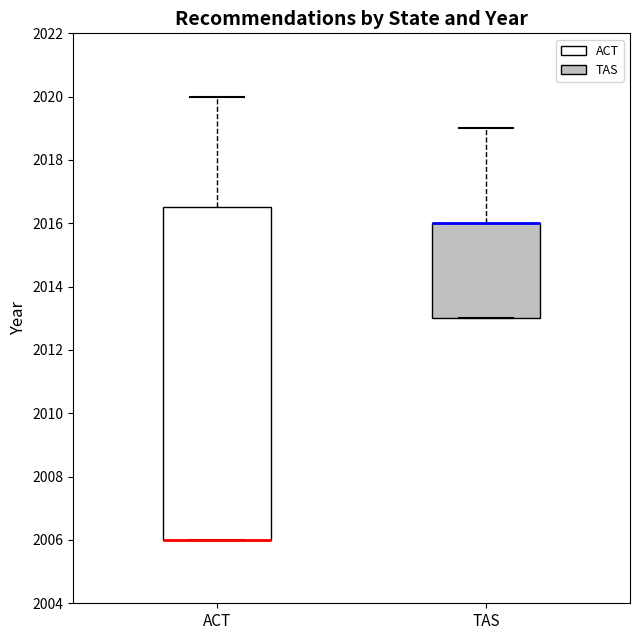

Reading left to right, read every box against the y-axis: the position of its median line, the range the box covers, and the ends of its whiskers. The values are not printed on the chart, so give them approximately, as read against the axis.

ACT: median 2006.0 (drawn on the box's lower edge), box 2006.0 to 2016.6, whiskers 2006.0 to 2020.0
TAS: median 2016.0 (drawn on the box's upper edge), box 2013.0 to 2016.0, whiskers 2013.0 to 2019.0